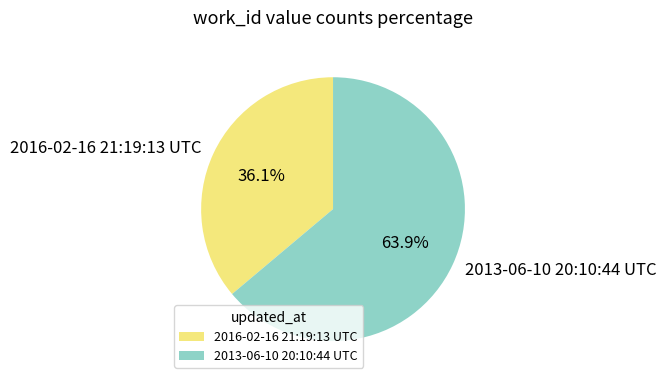

What is the ratio of the value at 2016-02-16 21:19:13 UTC to the value at 2013-06-10 20:10:44 UTC?

0.6